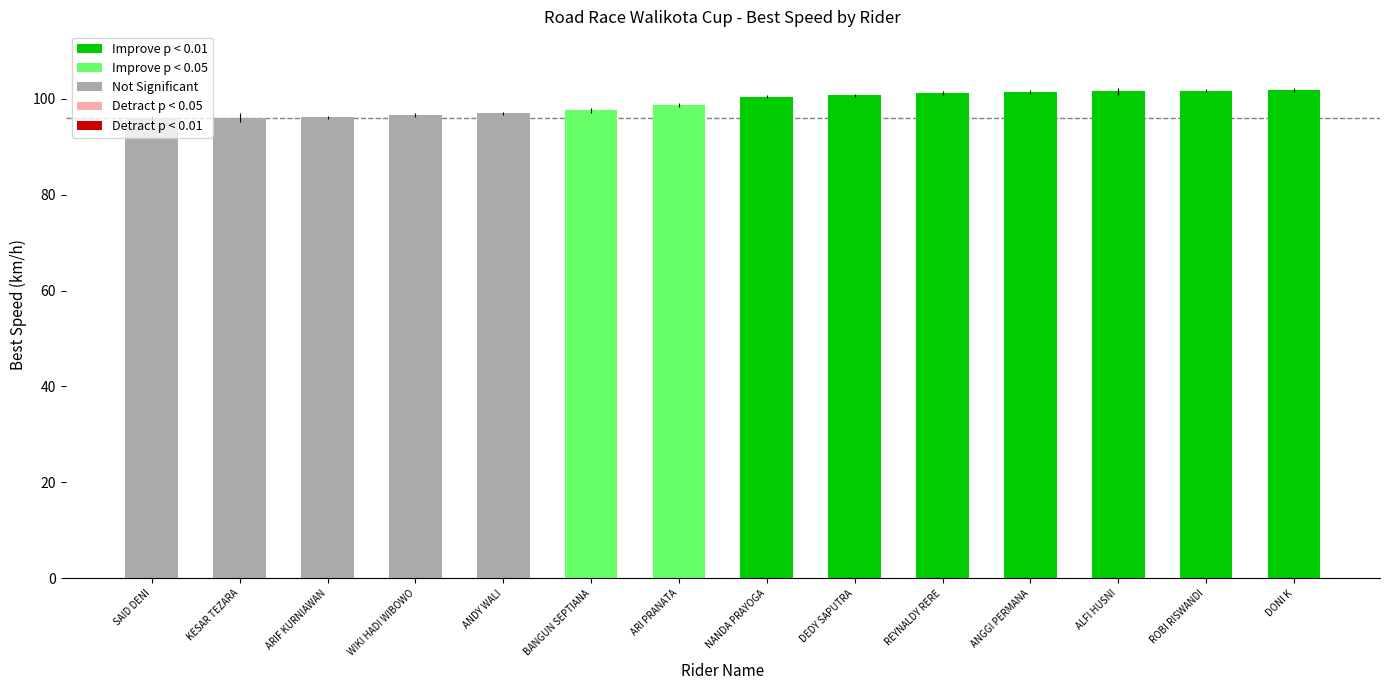

What is the difference between the Best Speed values at SAID DENI and KESAR TEZARA?

0.1